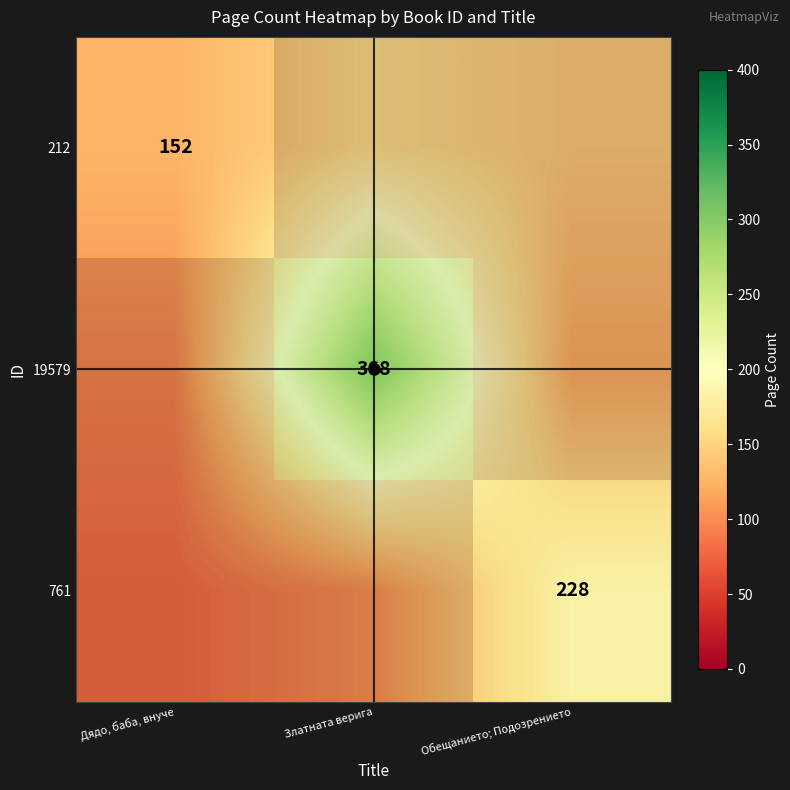

How many values in the 19579 series are below 150?

1